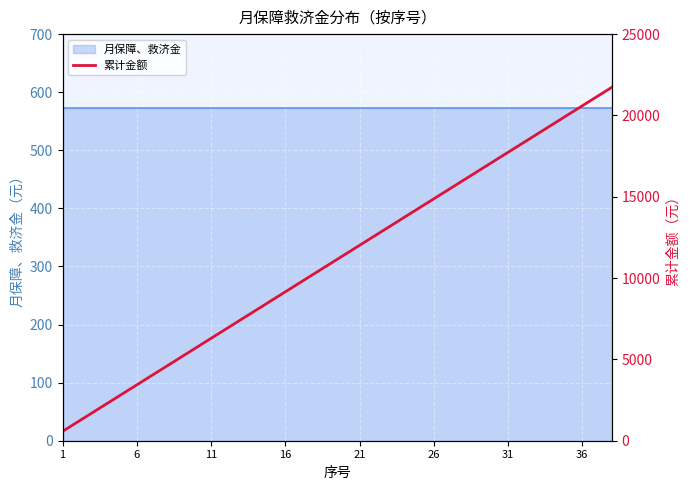

What is the value of the 1st point from the left?

572